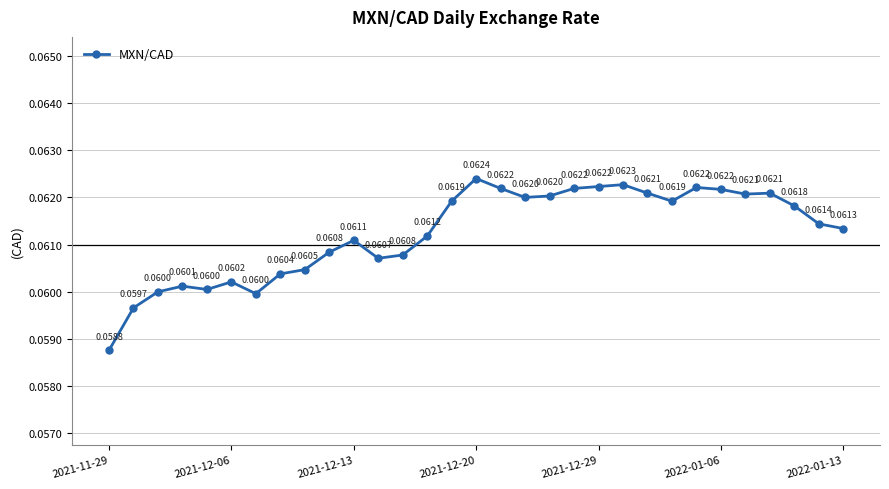

What is the sum of all values?

1.9